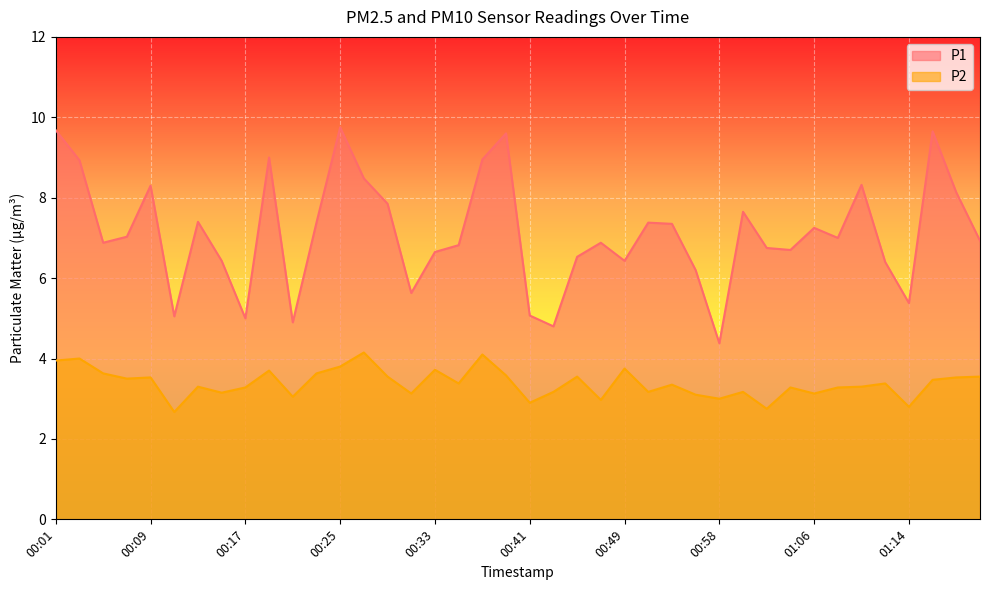

What is the difference between the maximum and second lowest values in the P1 series?

5.0